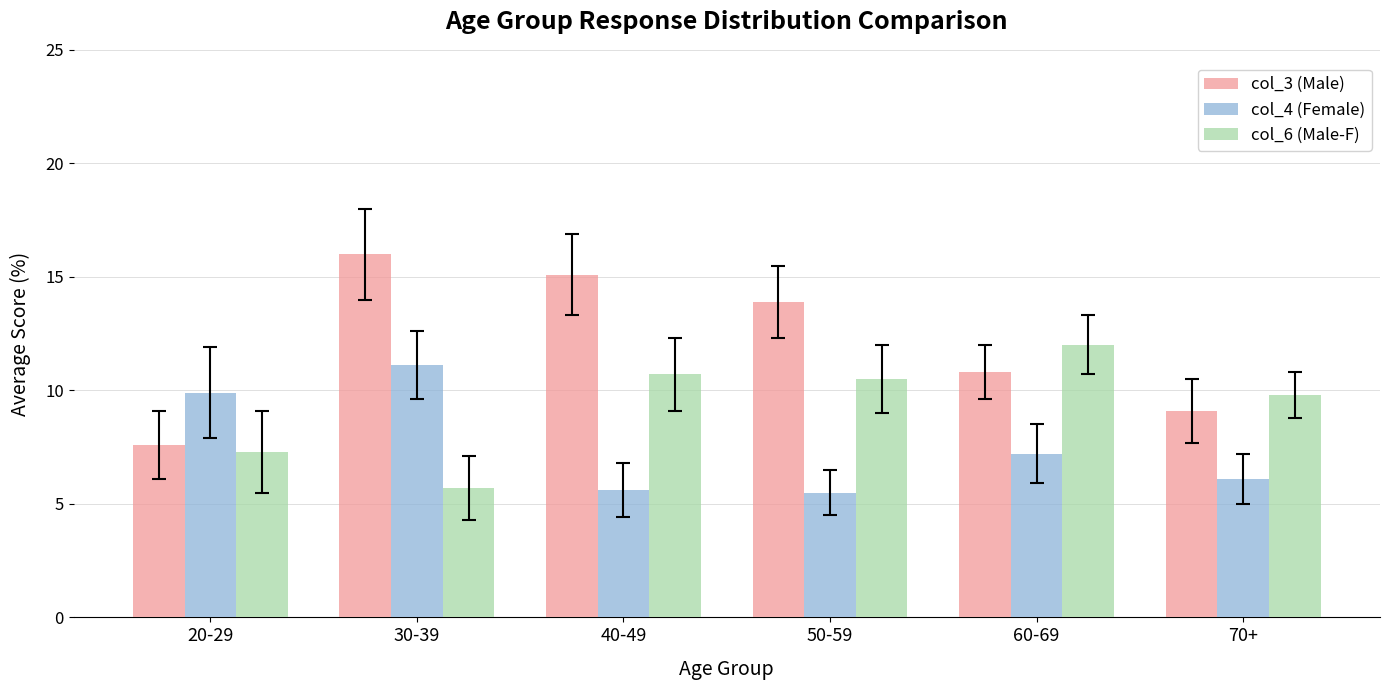

What value does the col_3 (Male) series have at 40-49?

15.1